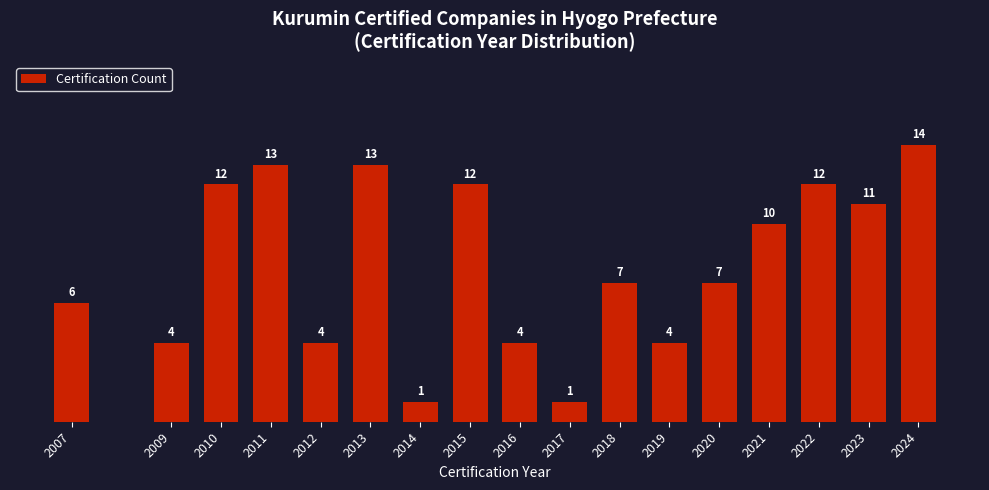

Reading left to right, list all the values displayed in this chart.

2007=6	2009=4	2010=12	2011=13	2012=4	2013=13	2014=1	2015=12	2016=4	2017=1	2018=7	2019=4	2020=7	2021=10	2022=12	2023=11	2024=14